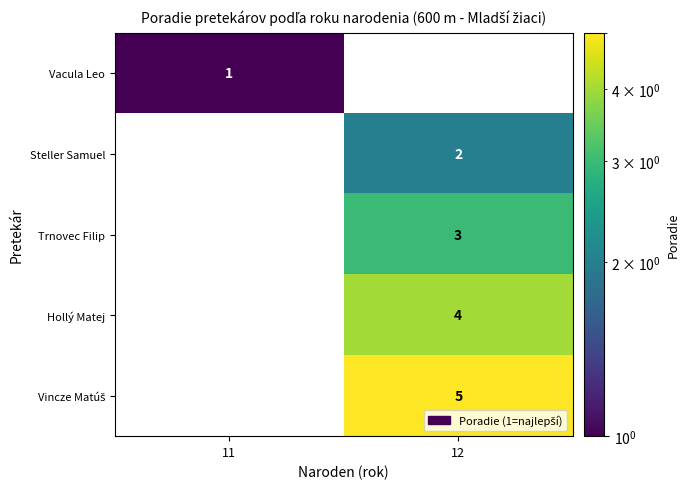

Where is Steller Samuel nearest to the value 1?

11